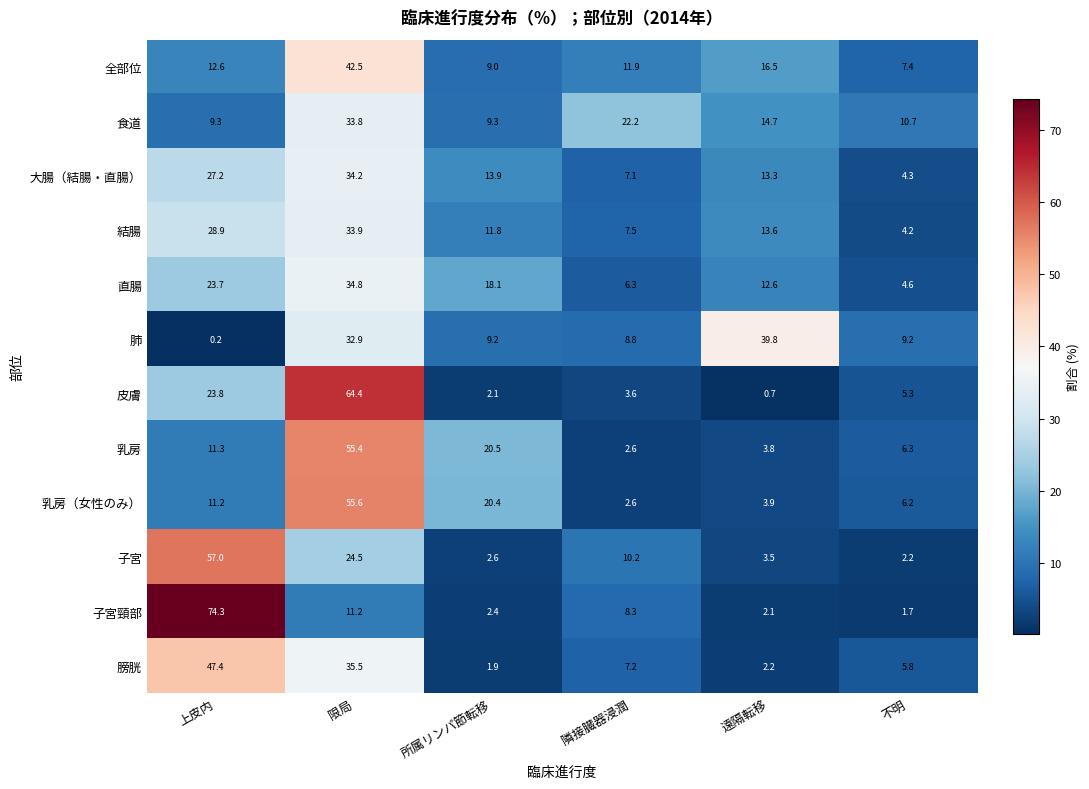

Where is 直腸 nearest to the value 19?

所属リンパ節転移